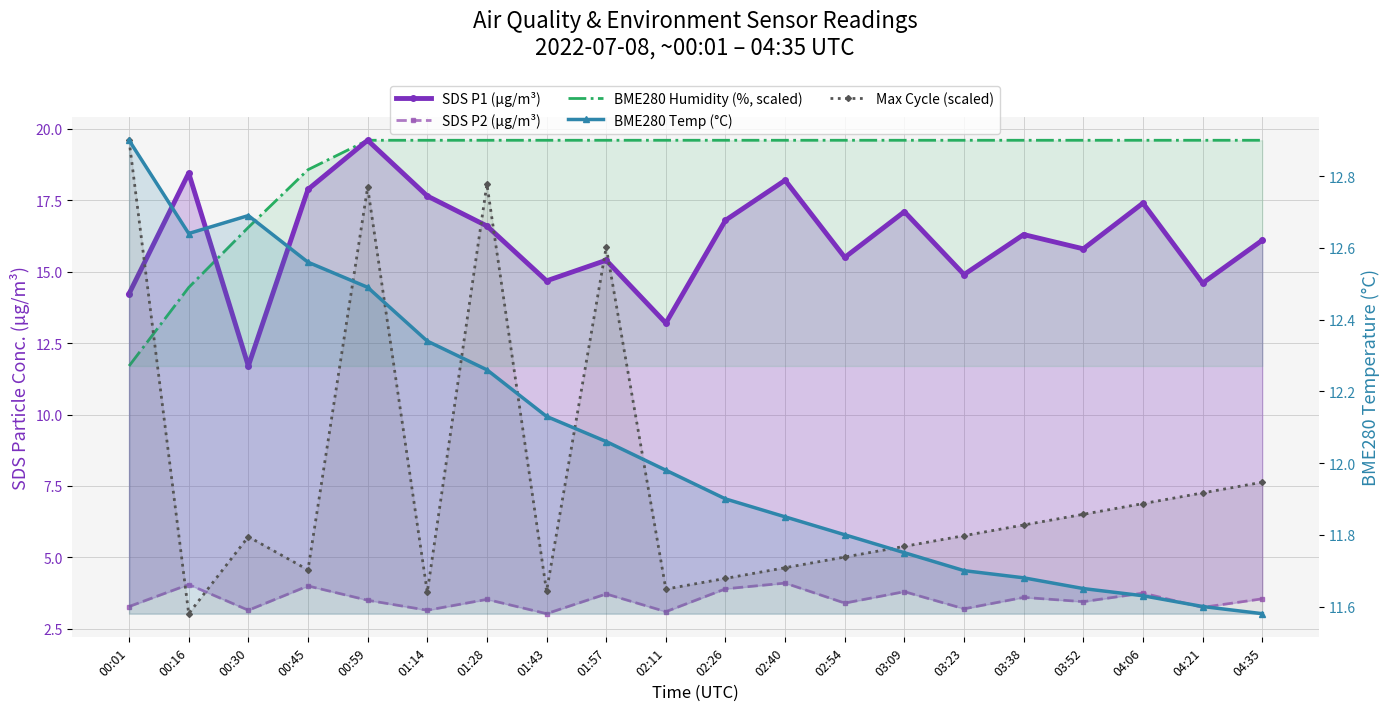

The value of Max Cycle (scaled) at 02:26 is 6.1. True or false?

False